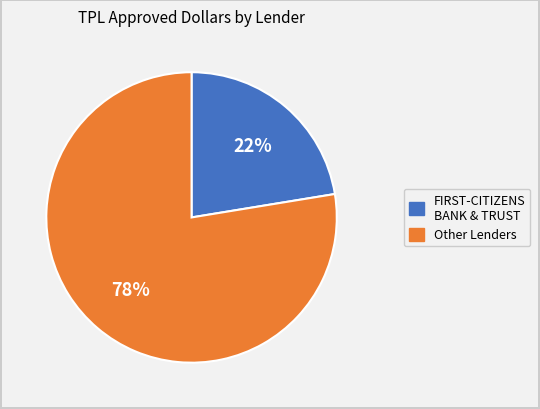

Is there a majority slice in this chart?

Yes